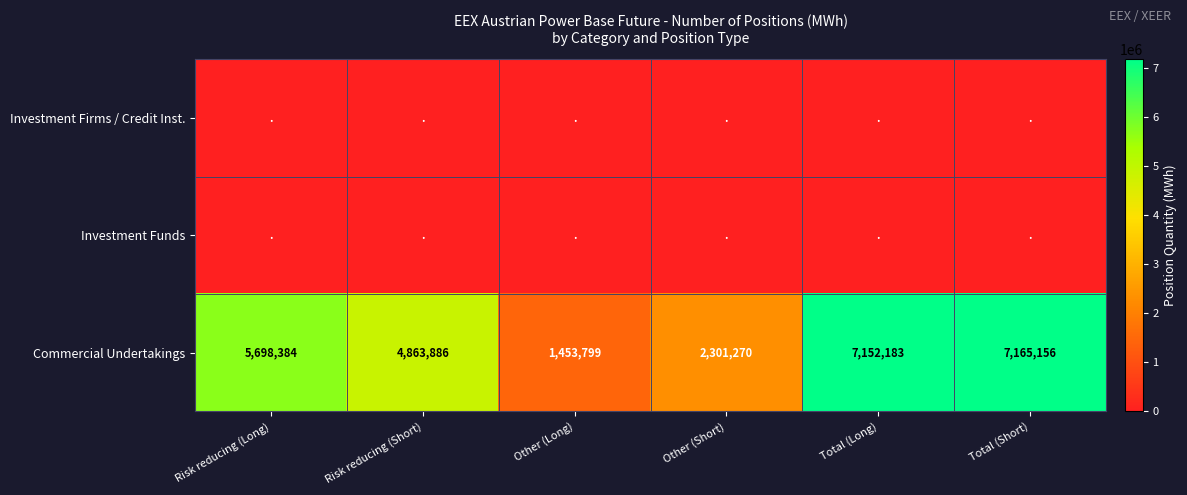

What is the total value across all series at Total (Long)?

7152183